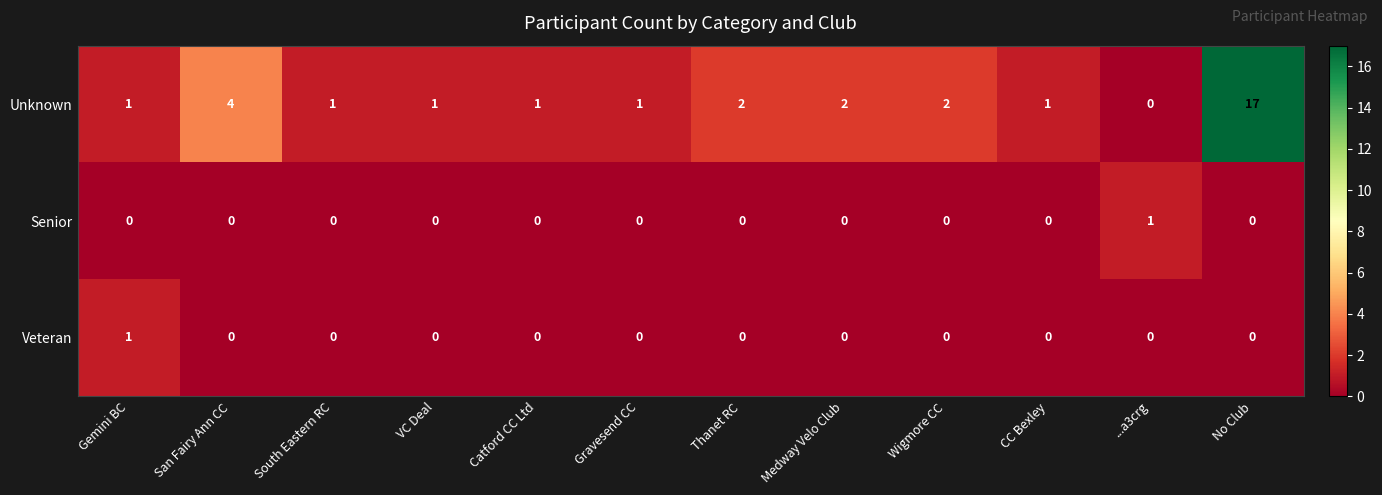

Which series changed the most between South Eastern RC and Wigmore CC?

Unknown